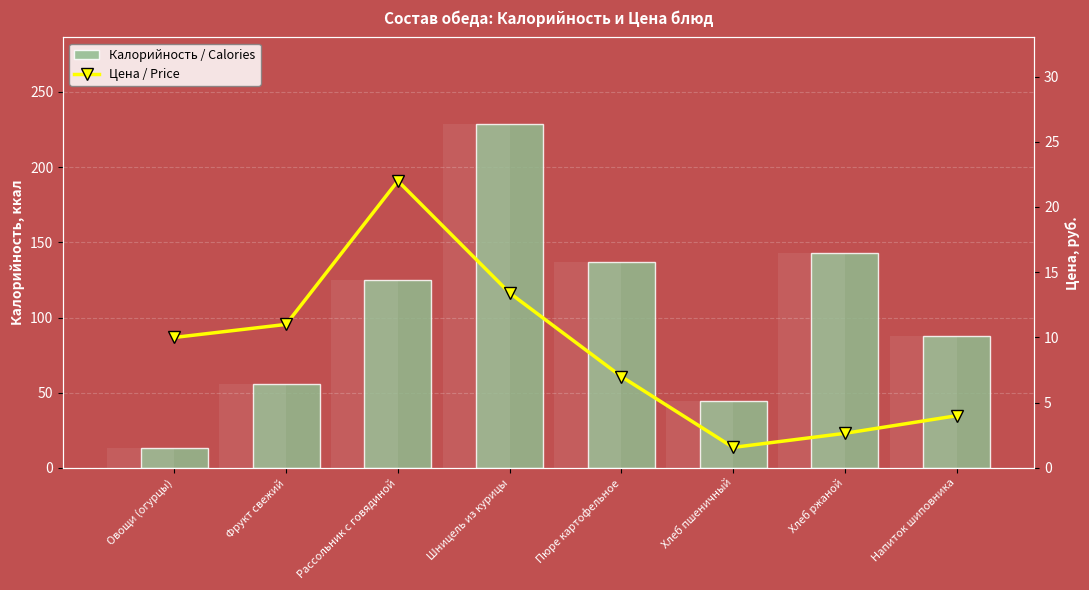

How many distinct data groups are displayed?

2